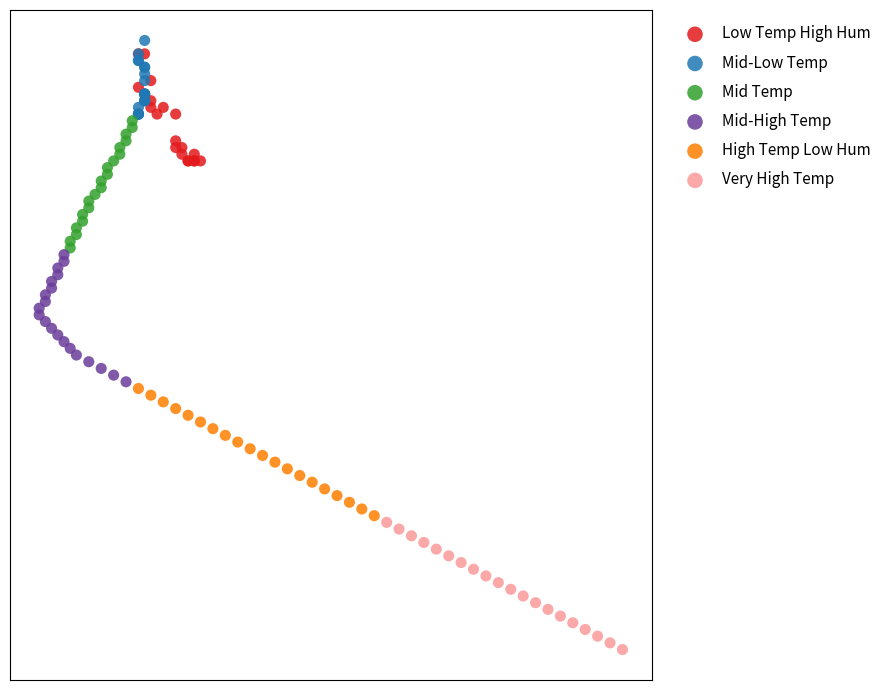

Which series reaches the minimum Y coordinate?

Very High Temp